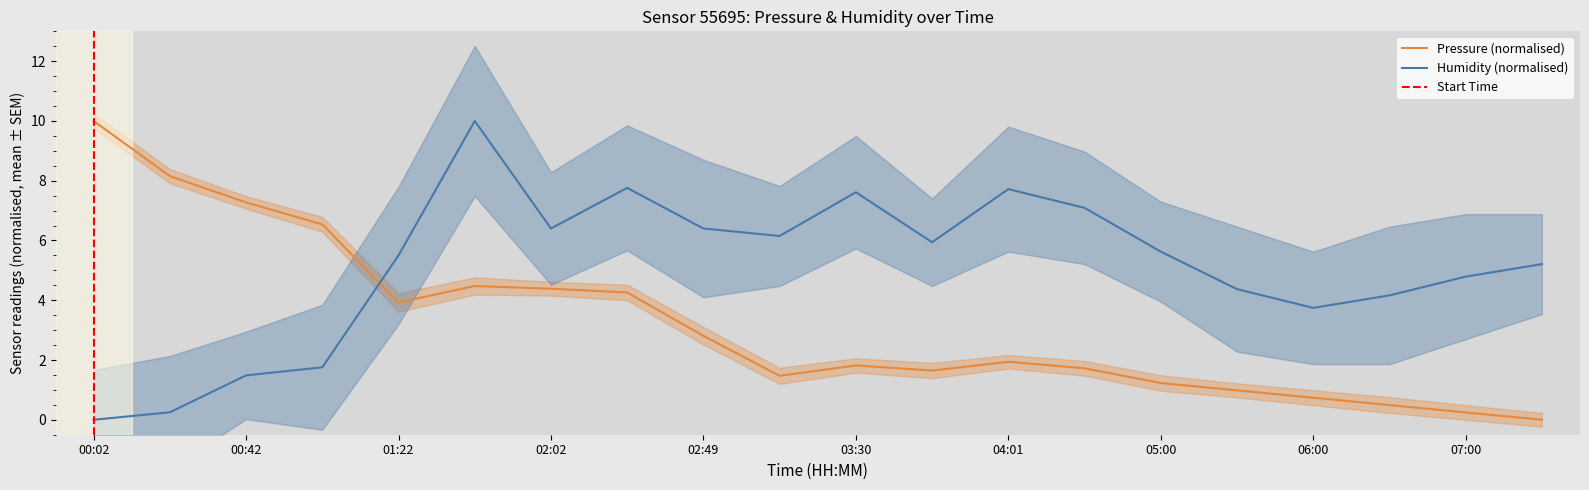

At how many categories does at least one series exceed 1?

20